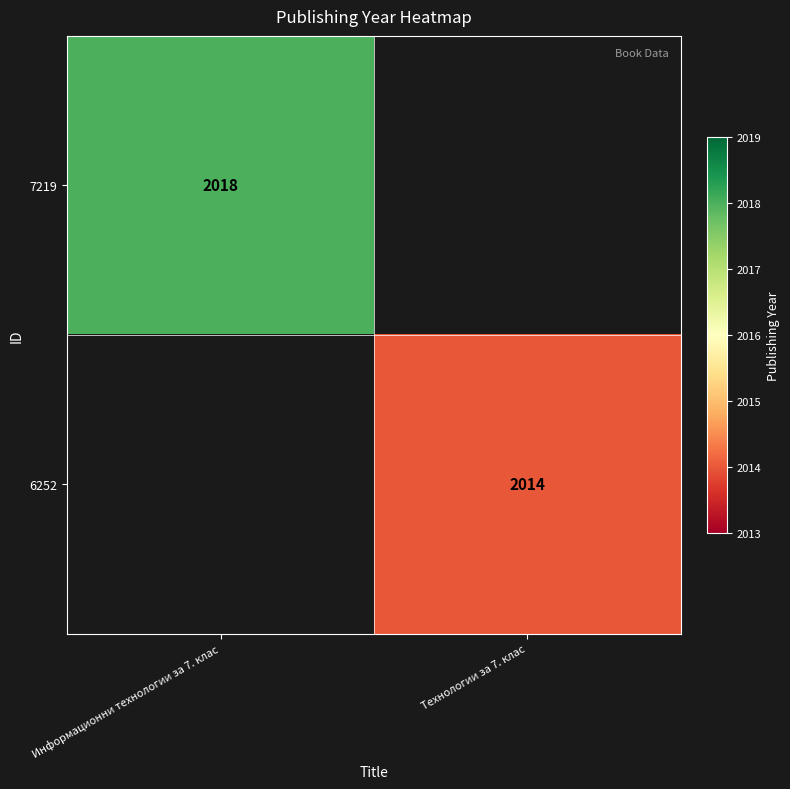

The value of 7219 at Информационни технологии за 7. клас is 480. True or false?

False